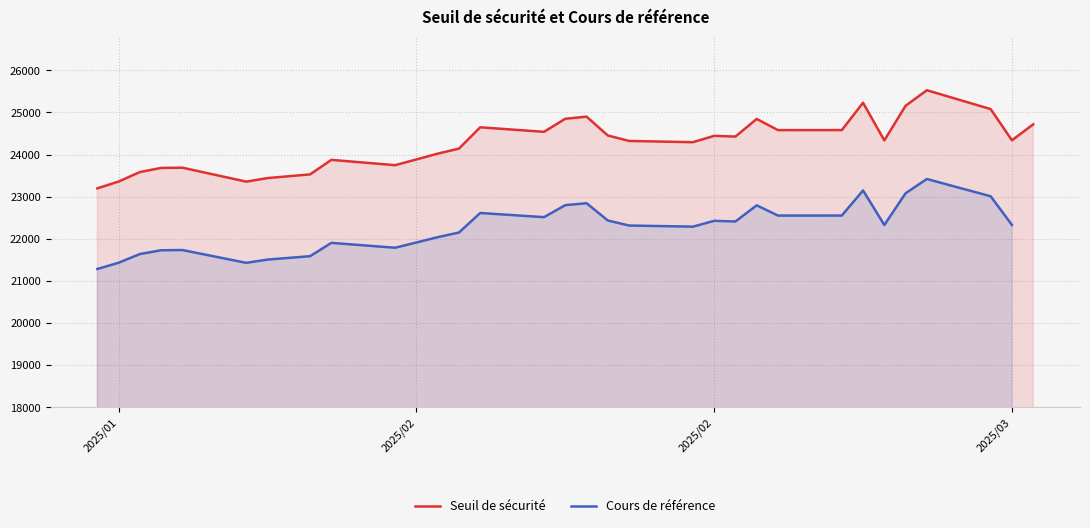

Which label corresponds to the smallest value in the chart?

2025-01-27